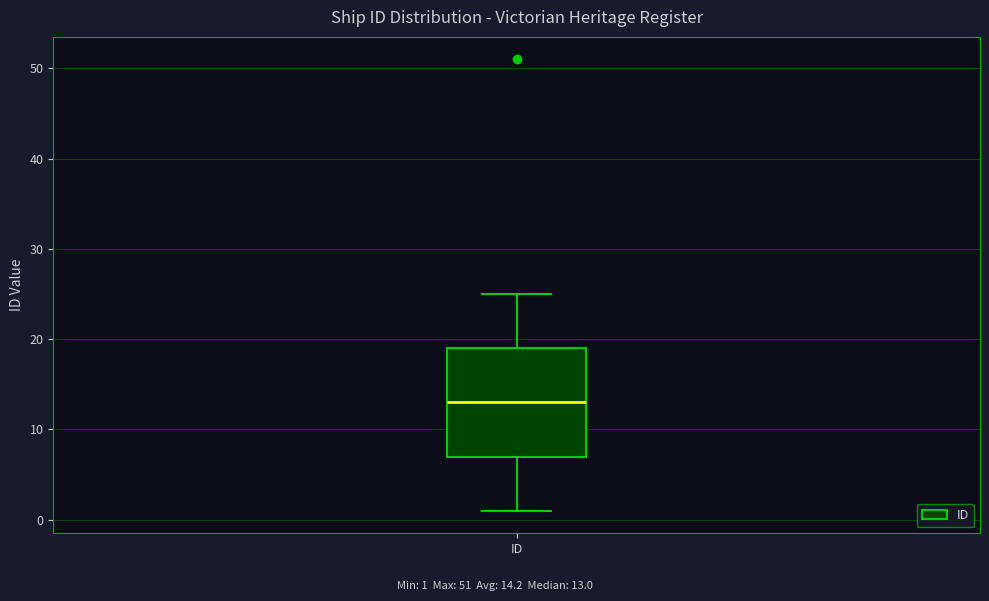

Where does the median line of the box for ID sit on the y-axis? The values are not printed on the chart, so give them approximately, as read against the axis.

13